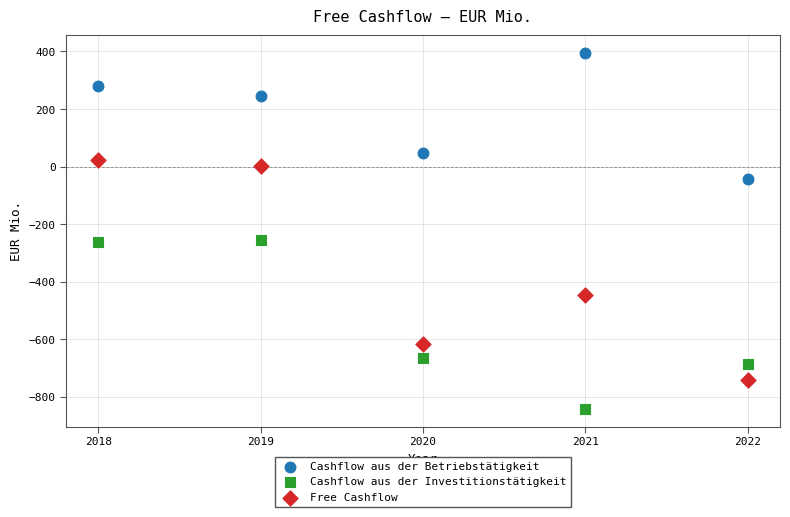

Which series has the widest spread of Y values?

Free Cashflow